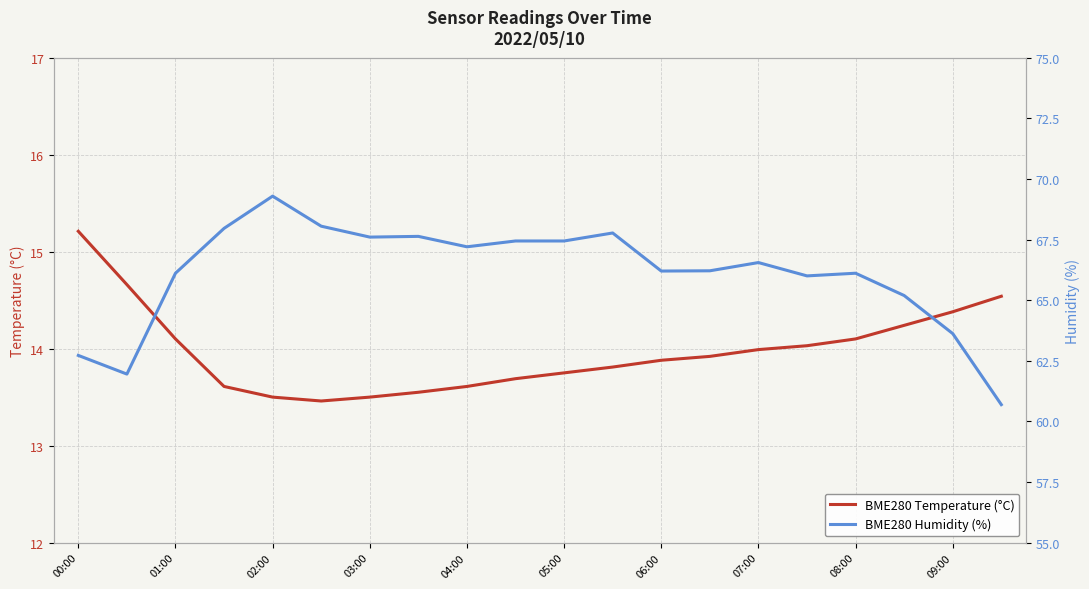

True or false: BME280 Humidity (%) and BME280 Temperature (°C) cross at least once.

False